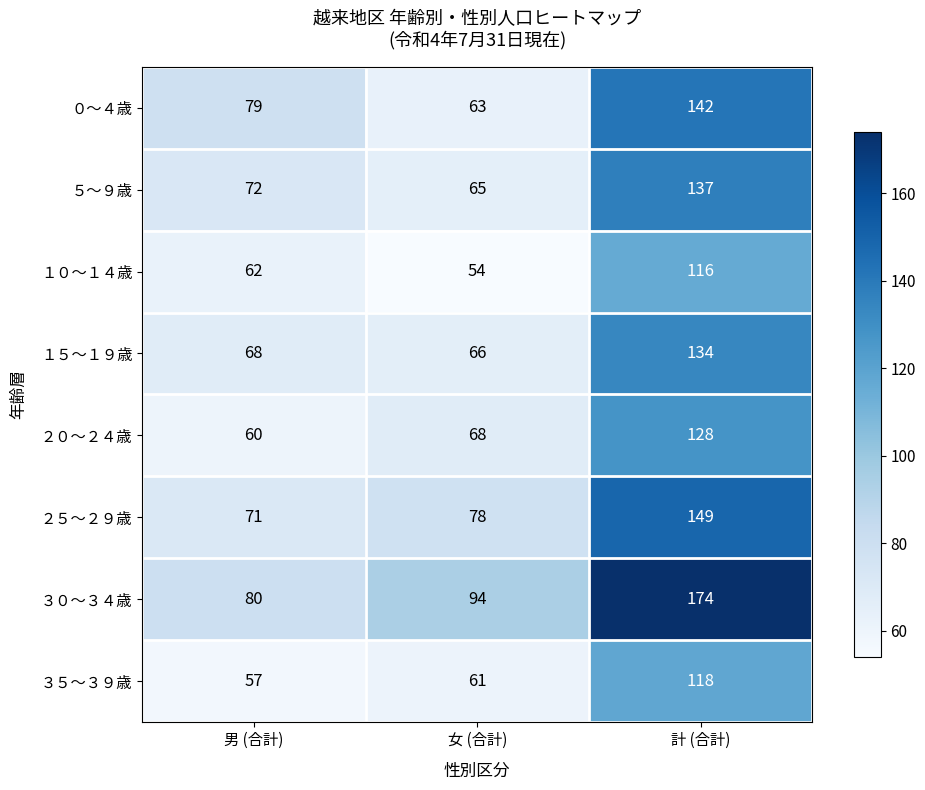

What is the total value across all series at 計 (合計)?

1098